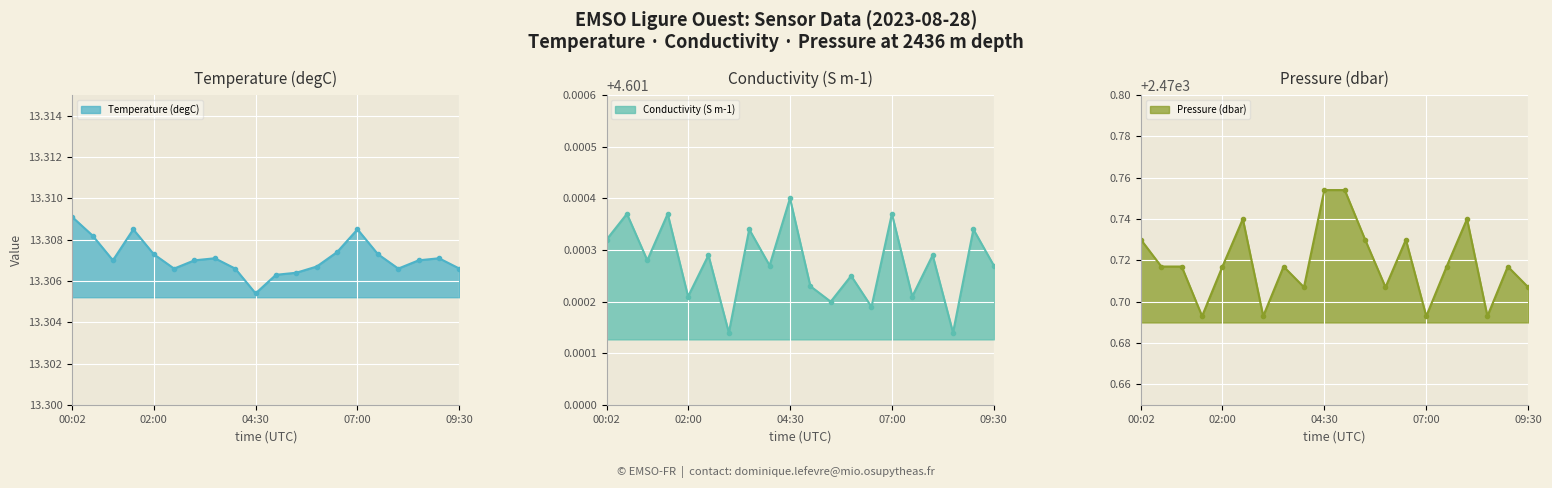

What is the approximate value of Temperature (degC) at 01:30?

13.3